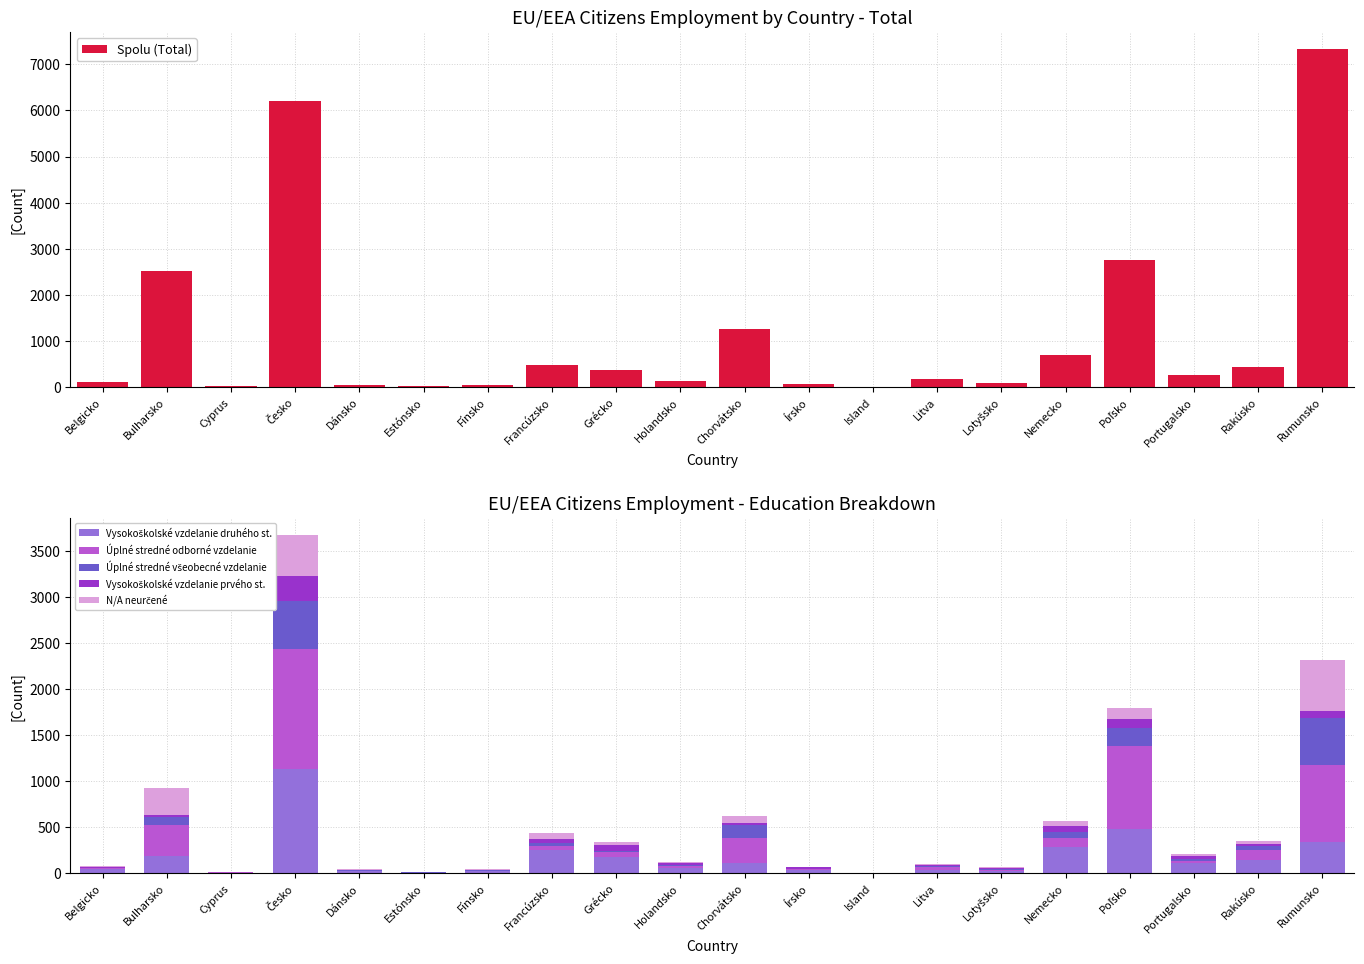

Reading right to left, extract all data points from this chart.

Spolu (Total): Rumunsko=7336	Rakúsko=441	Portugalsko=269	Poľsko=2766	Nemecko=691	Lotyšsko=83	Litva=180	Island=2	Írsko=74	Chorvátsko=1271	Holandsko=134	Grécko=372	Francúzsko=476	Fínsko=48	Estónsko=21	Dánsko=52	Česko=6198	Cyprus=15	Bulharsko=2515	Belgicko=103
Vysokoškolské vzdelanie druhého st.: Rumunsko=337	Rakúsko=146	Portugalsko=107	Poľsko=480	Nemecko=289	Lotyšsko=22	Litva=34	Island=1	Írsko=37	Chorvátsko=109	Holandsko=62	Grécko=175	Francúzsko=257	Fínsko=23	Estónsko=5	Dánsko=21	Česko=1132	Cyprus=7	Bulharsko=186	Belgicko=46
Úplné stredné odborné vzdelanie: Rumunsko=846	Rakúsko=109	Portugalsko=27	Poľsko=908	Nemecko=95	Lotyšsko=12	Litva=32	Island=0	Írsko=8	Chorvátsko=270	Holandsko=20	Grécko=52	Francúzsko=37	Fínsko=4	Estónsko=3	Dánsko=8	Česko=1303	Cyprus=3	Bulharsko=337	Belgicko=11
Úplné stredné všeobecné vzdelanie: Rumunsko=506	Rakúsko=42	Portugalsko=21	Poľsko=188	Nemecko=63	Lotyšsko=17	Litva=8	Island=0	Írsko=6	Chorvátsko=142	Holandsko=10	Grécko=14	Francúzsko=31	Fínsko=5	Estónsko=2	Dánsko=7	Česko=521	Cyprus=1	Bulharsko=89	Belgicko=3
Vysokoškolské vzdelanie prvého st.: Rumunsko=77	Rakúsko=19	Portugalsko=37	Poľsko=99	Nemecko=72	Lotyšsko=9	Litva=15	Island=0	Írsko=14	Chorvátsko=22	Holandsko=20	Grécko=66	Francúzsko=53	Fínsko=6	Estónsko=6	Dánsko=3	Česko=277	Cyprus=1	Bulharsko=26	Belgicko=5
N/A neurčené: Rumunsko=556	Rakúsko=35	Portugalsko=21	Poľsko=127	Nemecko=55	Lotyšsko=3	Litva=14	Island=0	Írsko=8	Chorvátsko=80	Holandsko=13	Grécko=31	Francúzsko=55	Fínsko=8	Estónsko=2	Dánsko=5	Česko=447	Cyprus=2	Bulharsko=293	Belgicko=10